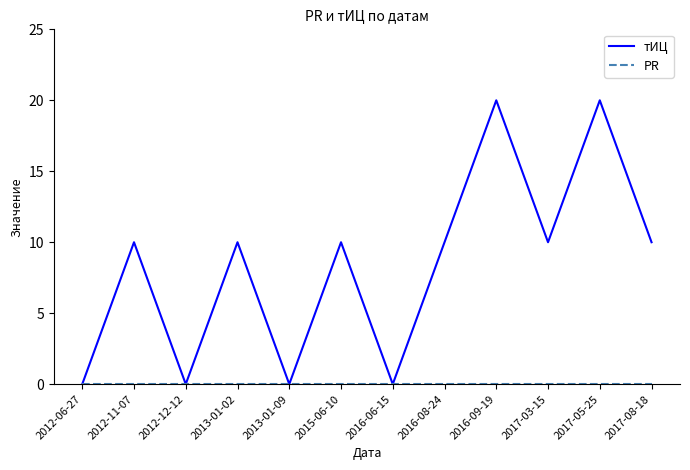

Which series has the largest total across all categories?

тИЦ